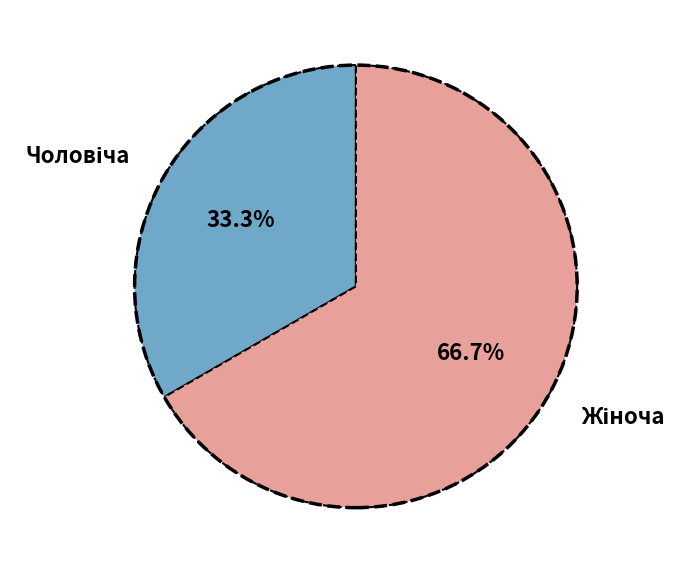

Is there a majority slice in this chart?

Yes